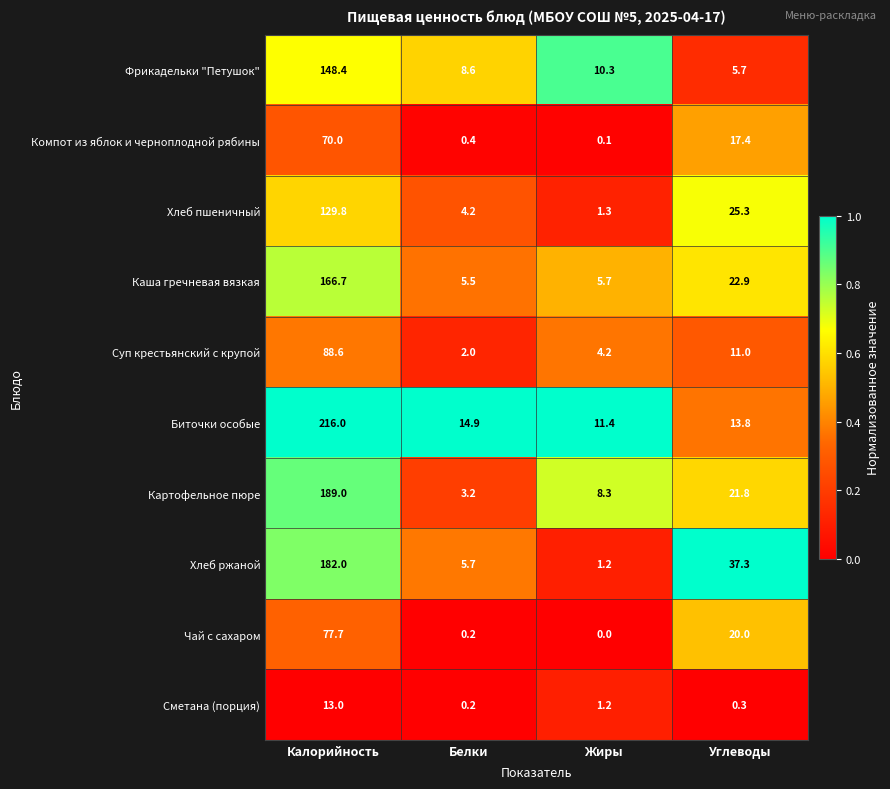

Rank the series by their maximum value, from highest to lowest.

Биточки особые, Картофельное пюре, Хлеб ржаной, Каша гречневая вязкая, Фрикадельки "Петушок", Хлеб пшеничный, Суп крестьянский с крупой, Чай с сахаром, Компот из яблок и черноплодной рябины, Сметана (порция)